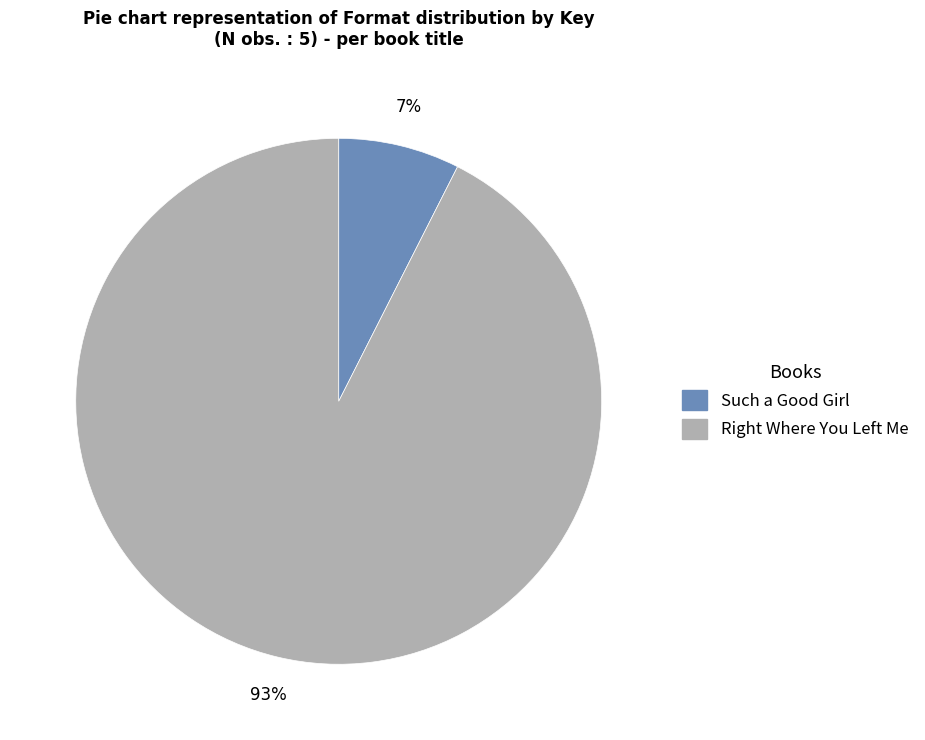

What percentage is the Such a Good Girl slice, to the nearest percent?

7%